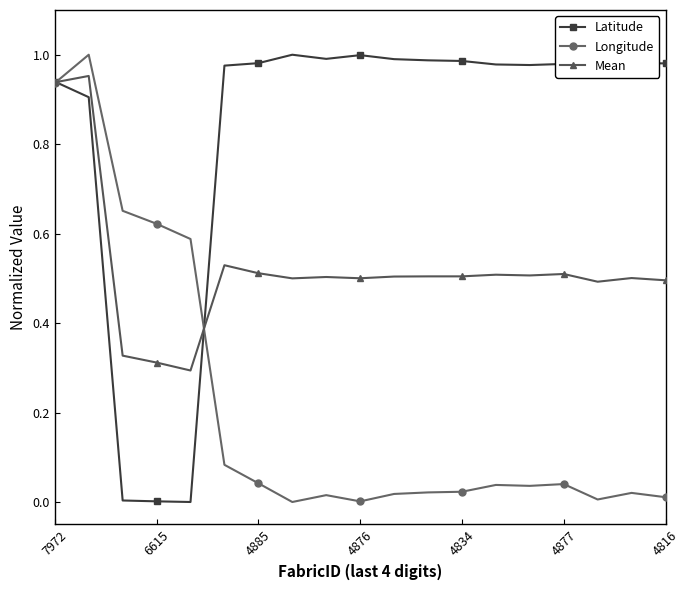

True or false: Mean has more than 0 points higher than both neighbors.

True